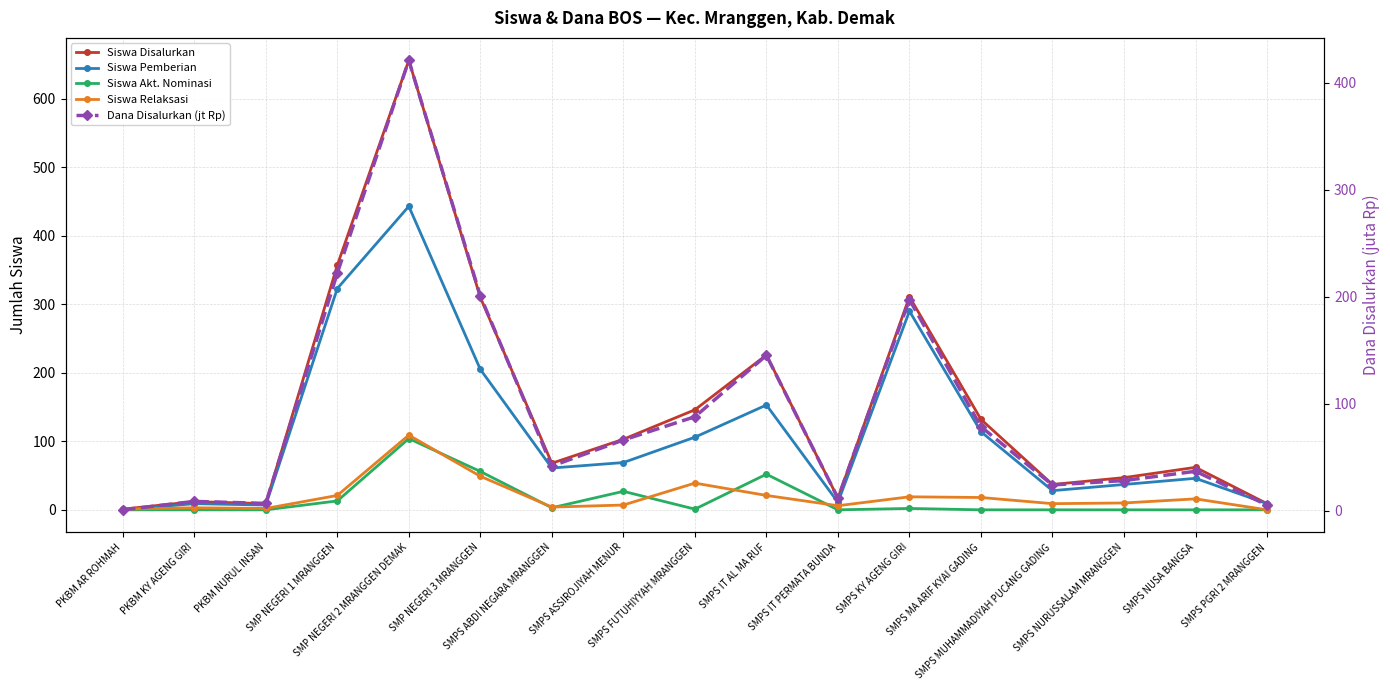

What is the sum of all Siswa Relaksasi values?

334.0